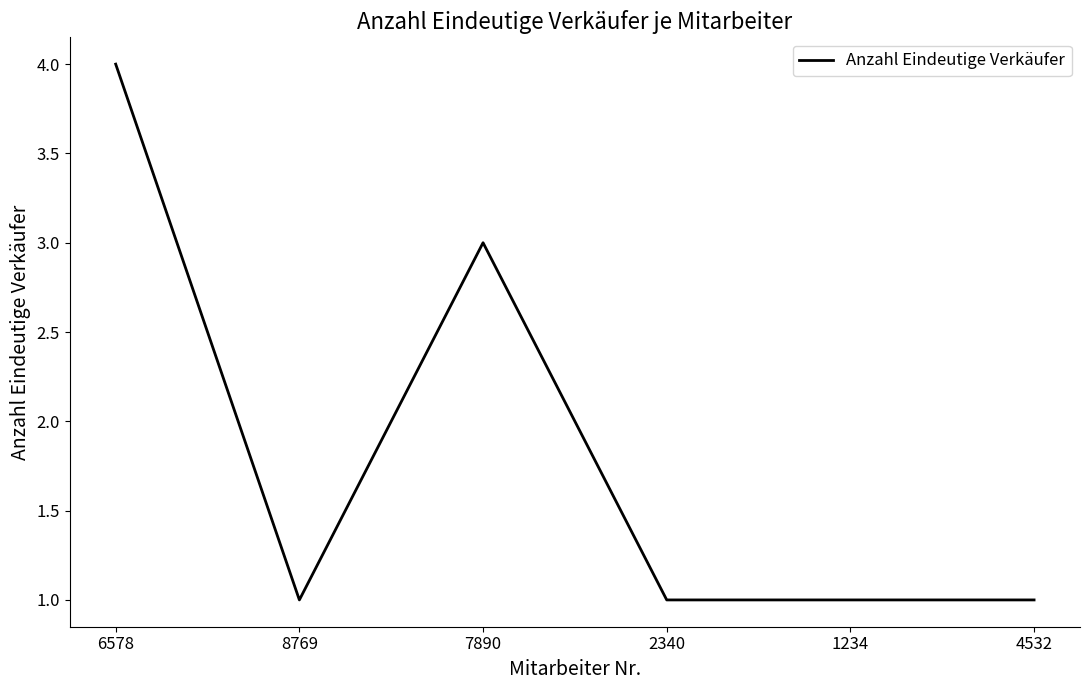

Reading right to left, list all the values displayed in this chart.

1	1	1	3	1	4